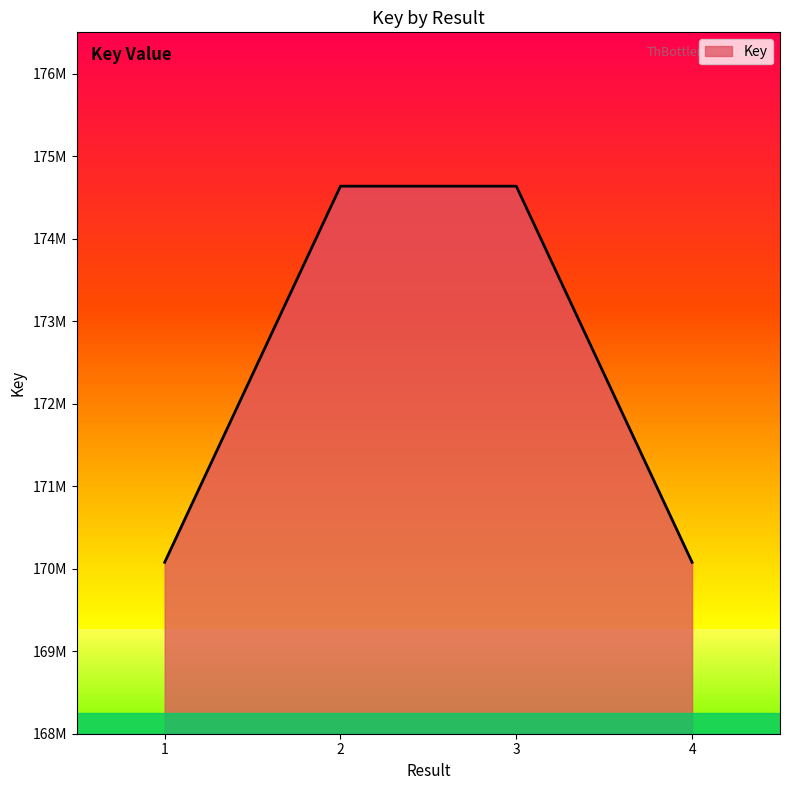

Reading left to right, what are all the values shown in this chart?

1=170077026	2=174635702	3=174635661	4=170076950